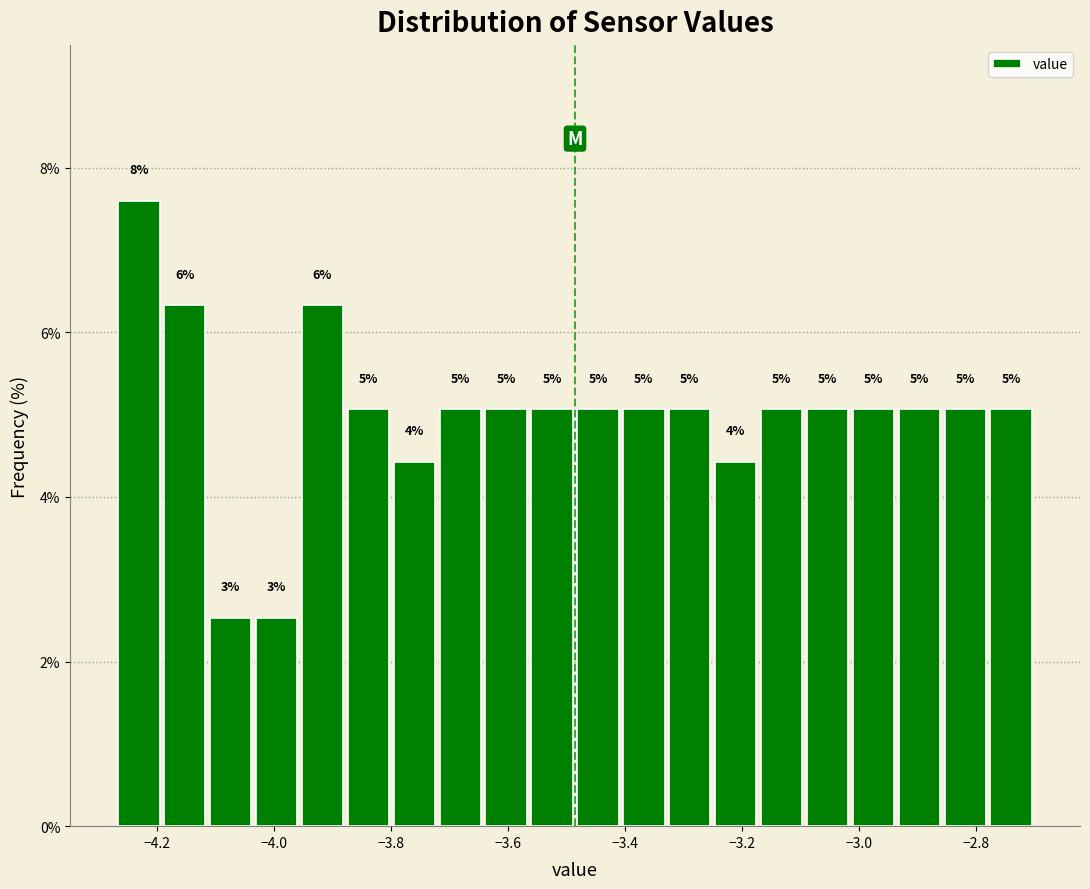

Around what value on the x-axis is the tallest bar? Give the approximate position of its centre, as read against the axis.

-4.24